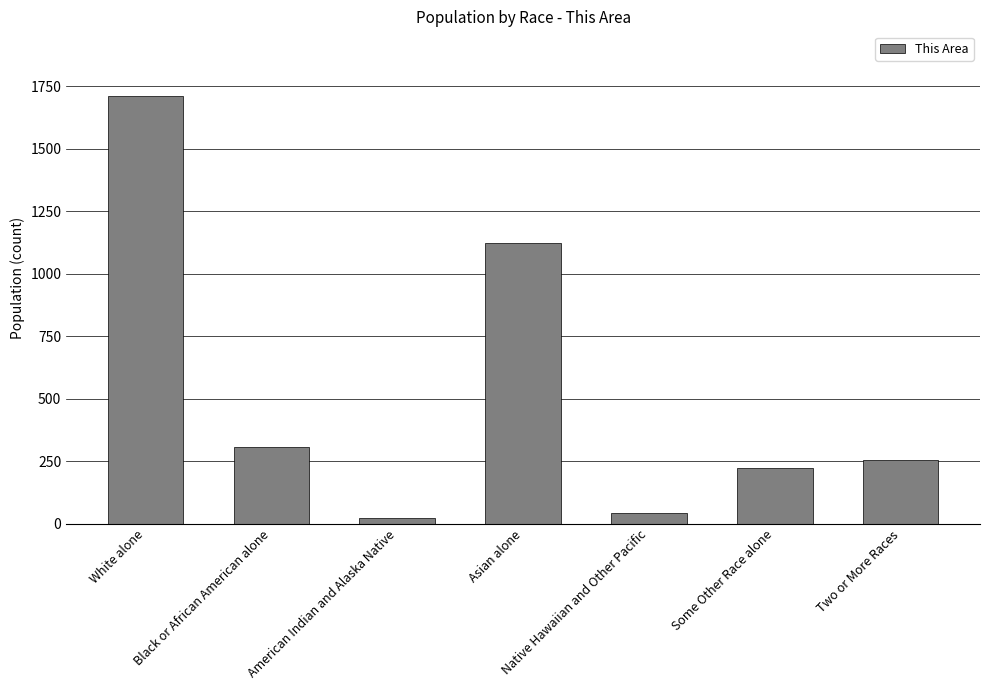

Read the value at Native Hawaiian and Other Pacific, to the nearest 10.

40